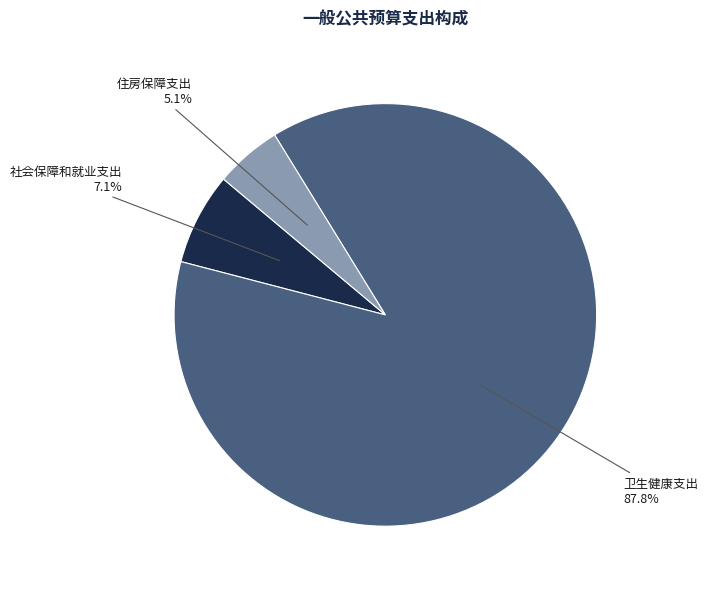

How many slices are in this pie chart?

3